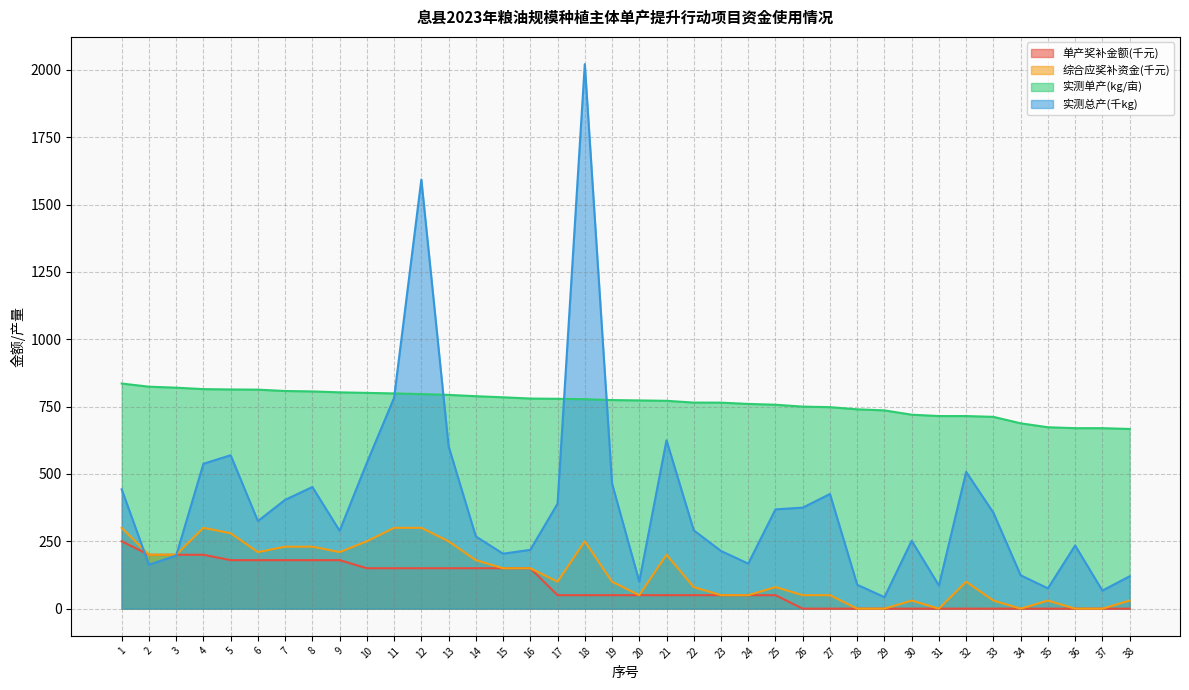

Reading left to right, extract all data points from this chart.

单产奖补金额: 250.0	200.0	200.0	200.0	180.0	180.0	180.0	180.0	180.0	150.0	150.0	150.0	150.0	150.0	150.0	150.0	50.0	50.0	50.0	50.0	50.0	50.0	50.0	50.0	50.0	0.0	0.0	0.0	0.0	0.0	0.0	0.0	0.0	0.0	0.0	0.0	0.0	0.0
综合应奖补资金: 300.0	200.0	200.0	300.0	280.0	210.0	230.0	230.0	210.0	250.0	300.0	300.0	250.0	180.0	150.0	150.0	100.0	250.0	100.0	50.0	200.0	80.0	50.0	50.0	80.0	50.0	50.0	0.0	0.0	30.0	0.0	100.0	30.0	0.0	30.0	0.0	0.0	30.0
实测总产: 442.9	163.2	196.9	537.9	569.6	325.2	404.0	451.6	289.1	541.5	783.0	1593.0	603.1	268.2	204.0	218.4	389.5	2021.5	464.6	100.5	625.0	290.7	214.1	167.2	368.7	375.0	425.6	88.8	42.7	252.0	85.8	507.6	356.0	123.8	75.4	234.5	67.0	120.1
实测单产: 835.7	824.0	820.3	815.0	813.7	813.0	808.0	806.4	803.0	801.0	799.0	796.5	793.5	788.7	784.6	780.0	779.0	777.5	774.3	773.0	771.6	765.0	764.8	760.0	757.0	750.0	748.0	740.0	736.0	720.0	715.0	715.0	712.0	688.0	673.4	670.0	670.0	667.0